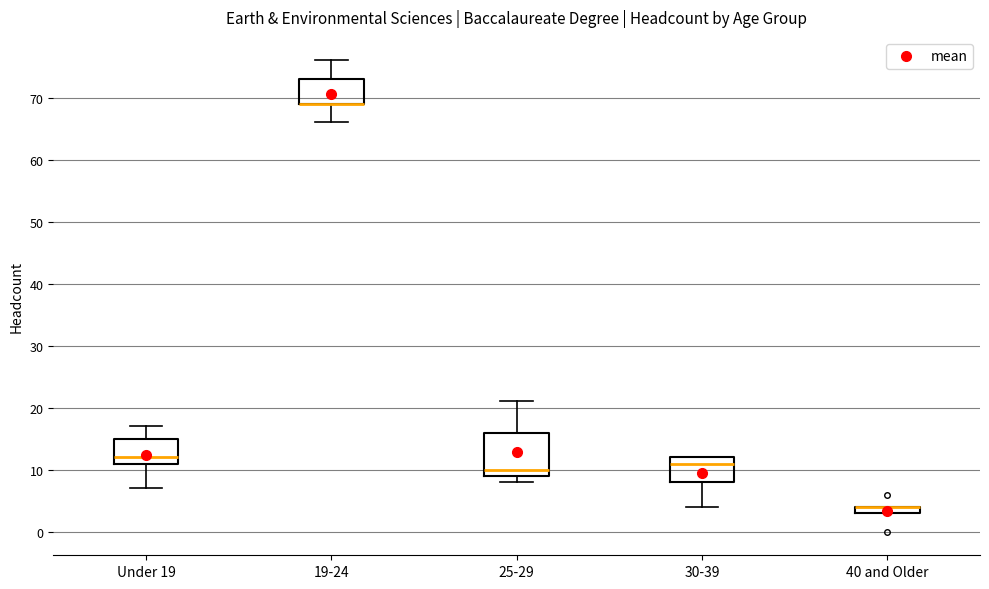

Comparing the boxes themselves (not the whiskers), which one is the tallest?

25-29